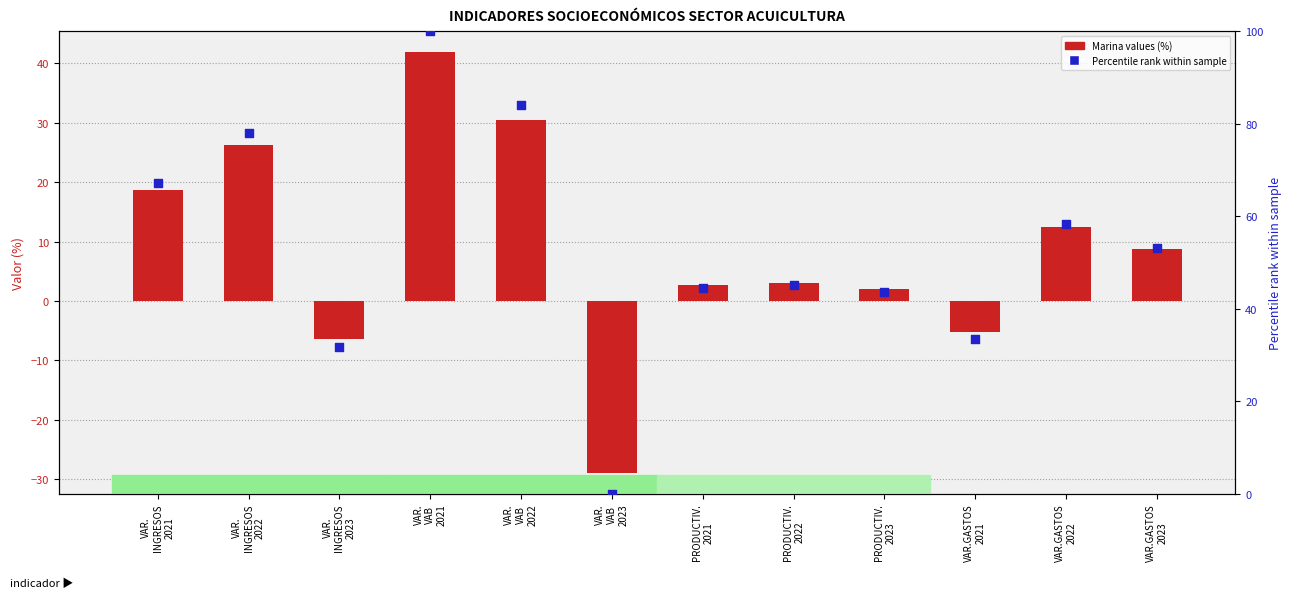

At which category is the sum across all series the highest?

VAR.
VAB
2021